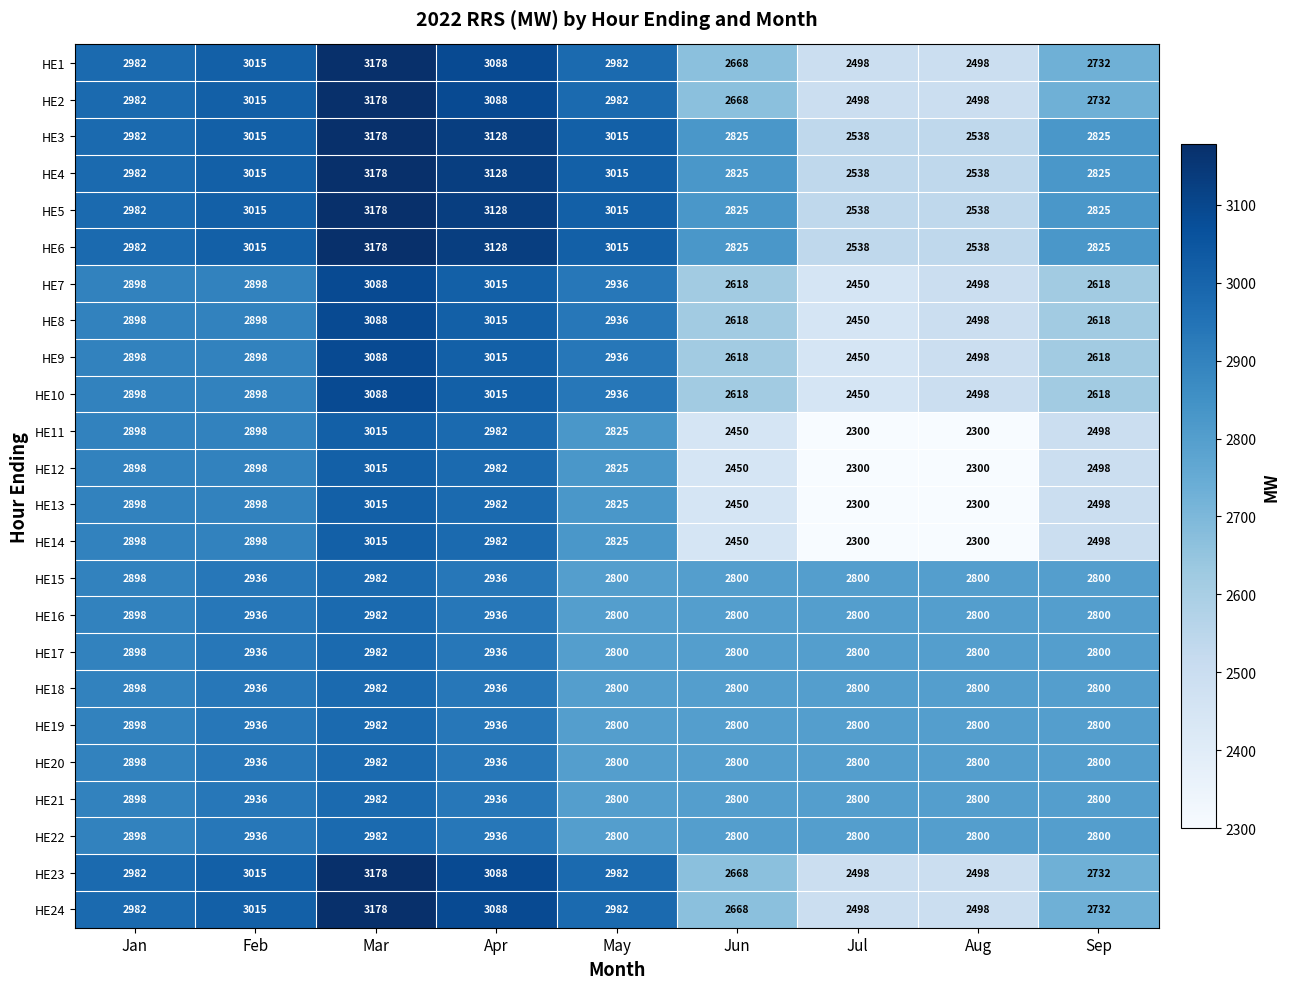

True or false: HE8 has a value of 4123 at Jul.

False